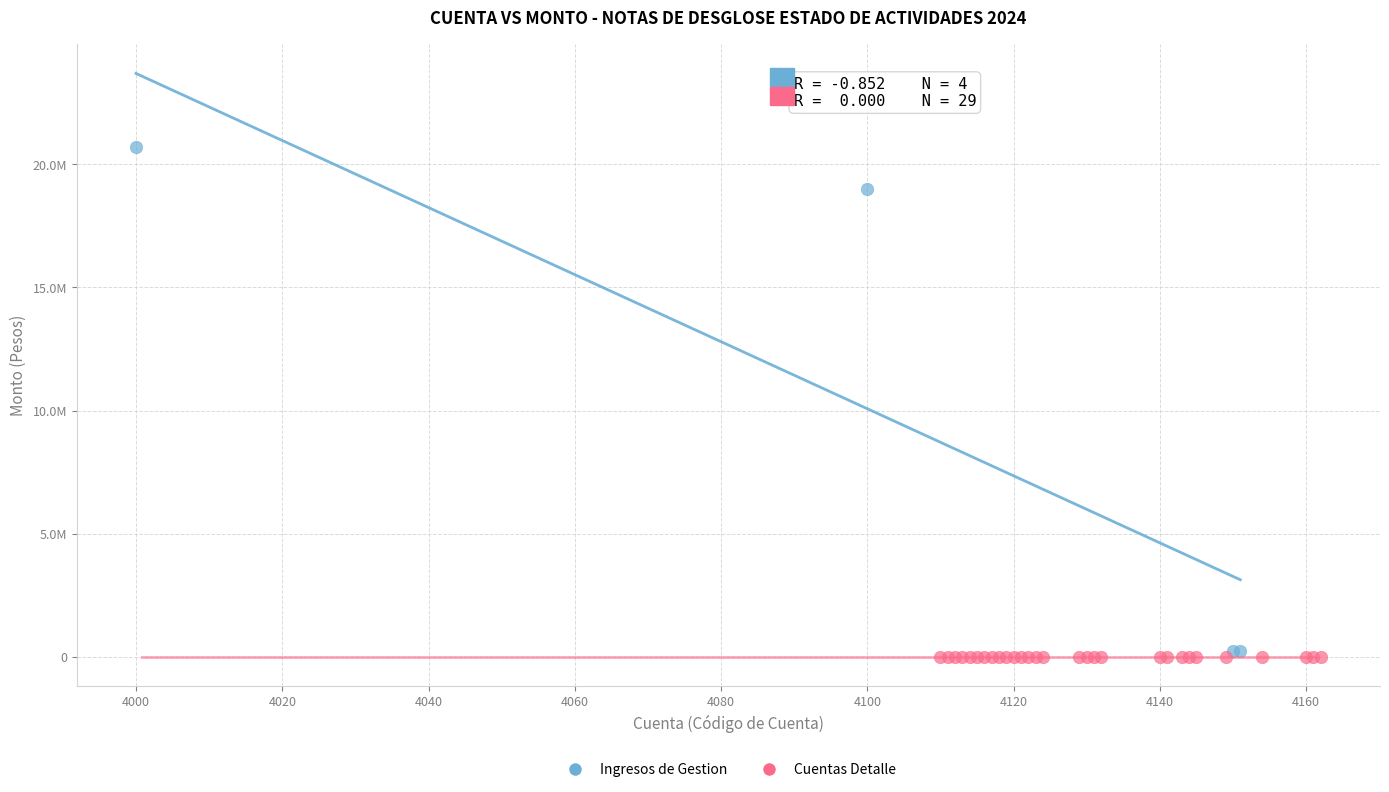

What are all the series names shown in the legend?

Ingresos de Gestion, Cuentas Detalle